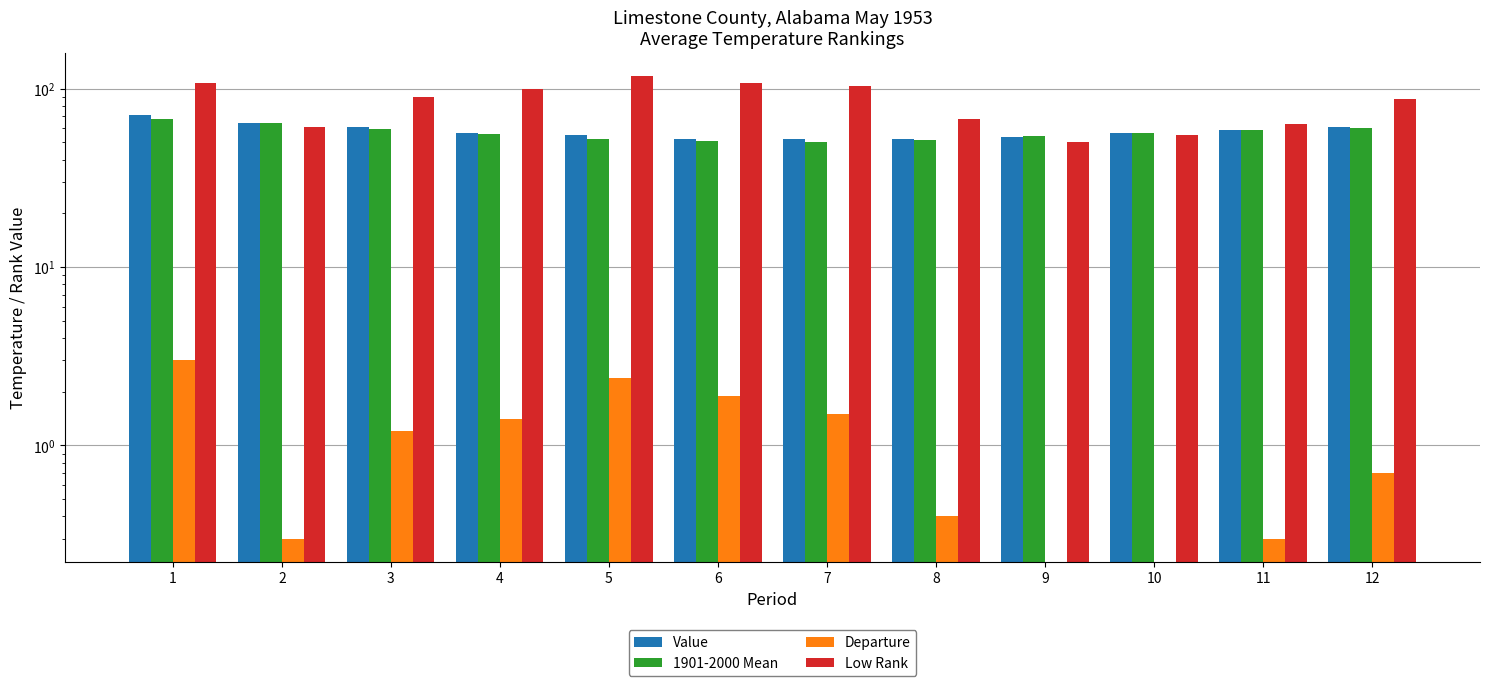

What is the approximate value of Departure at 5?

2.4